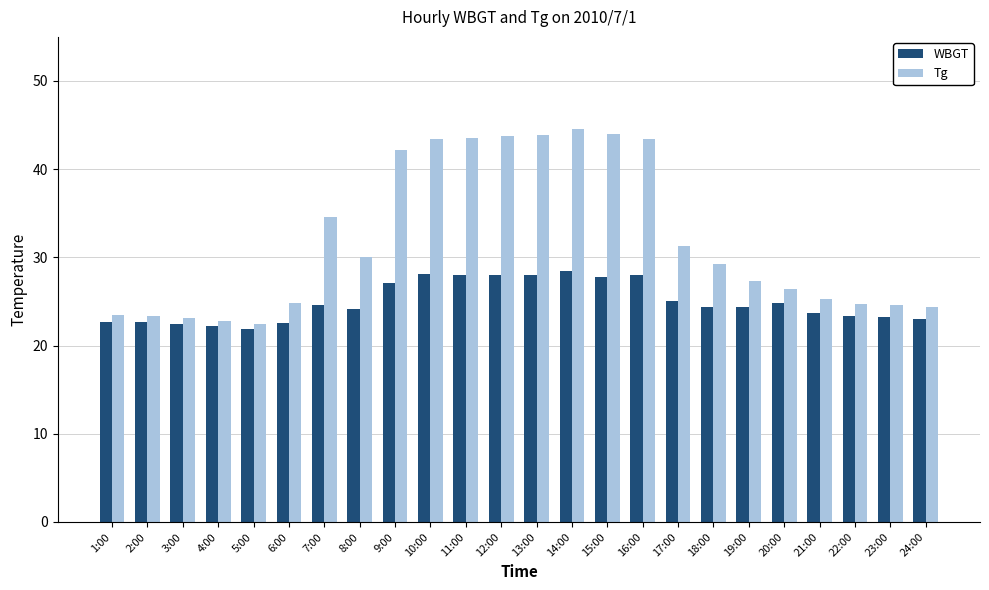

At which category is the sum across all series the highest?

14:00